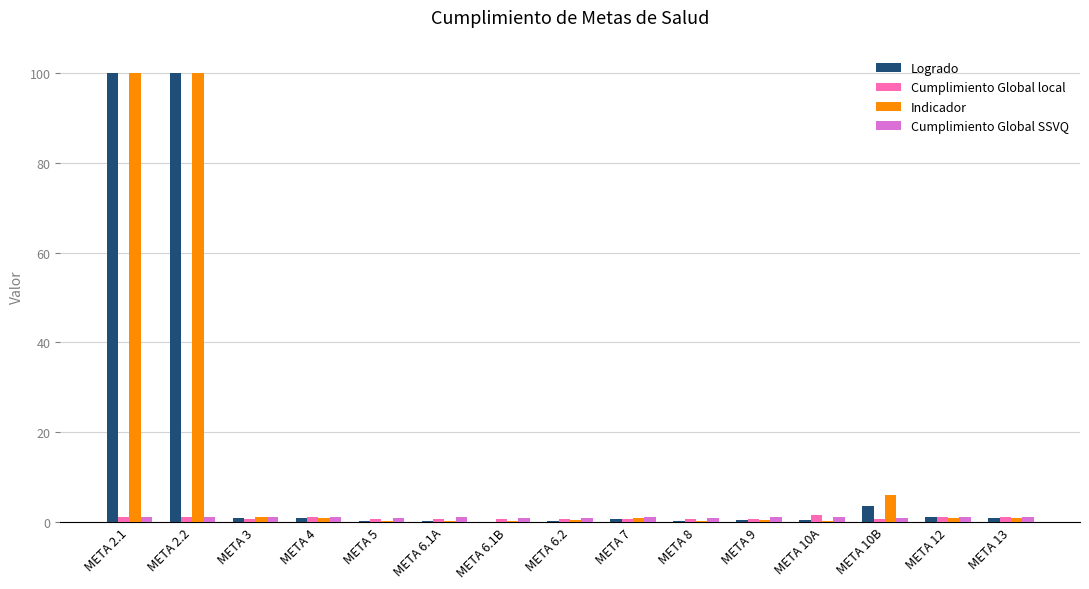

What is the sum of all Logrado values?

208.9